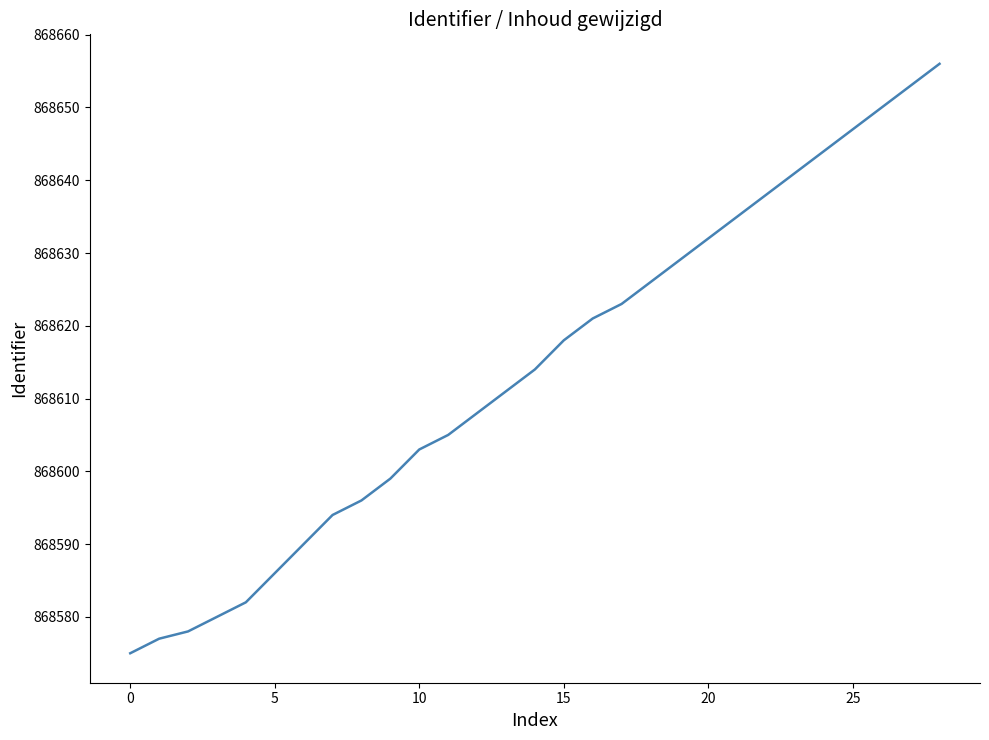

What is the maximum value shown in the chart?

868656